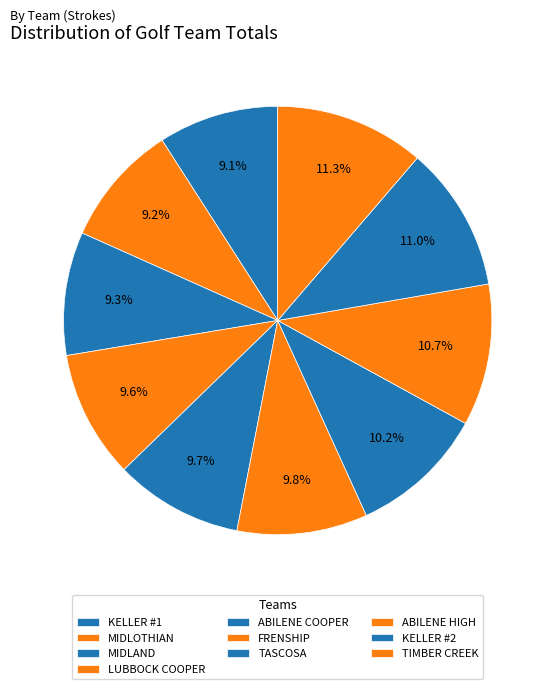

What portion of the pie excludes TIMBER CREEK?

88.7%